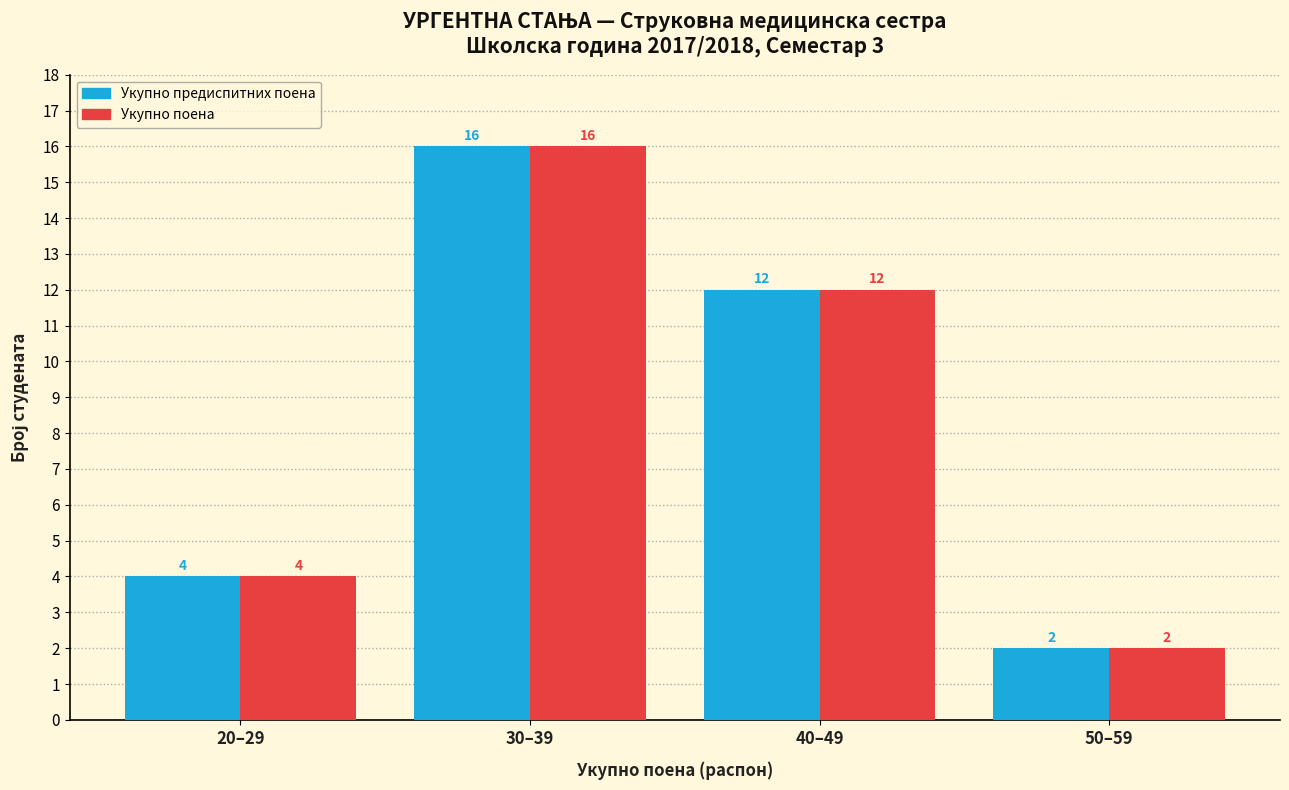

What is the maximum value shown in the chart?

16